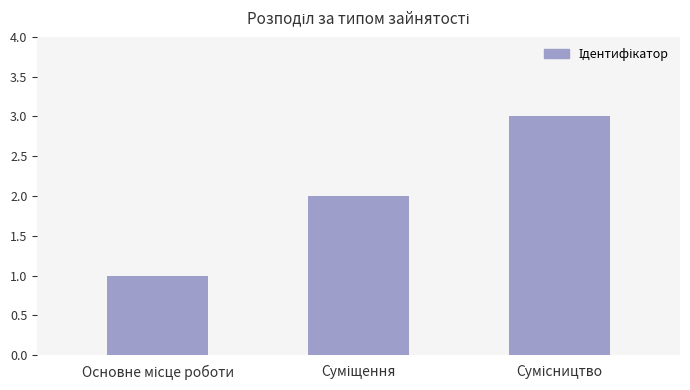

What is the greatest value displayed?

3